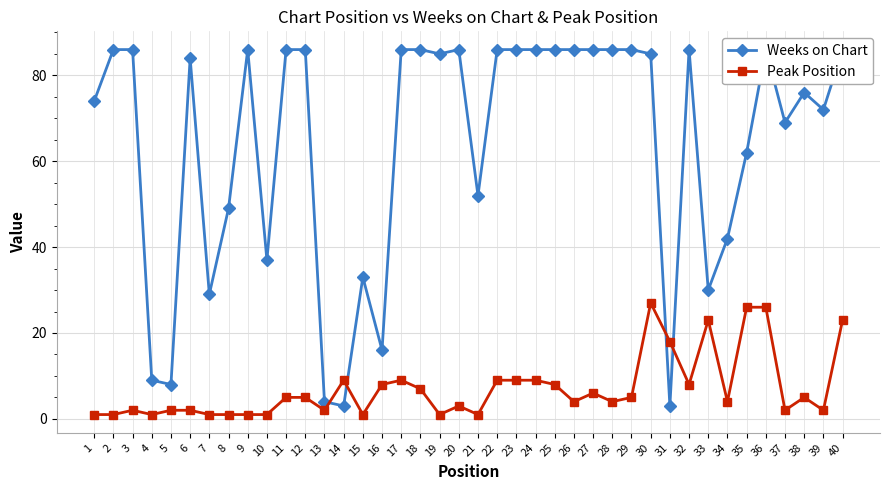

What are all the series names shown in the legend?

Weeks on Chart, Peak Position